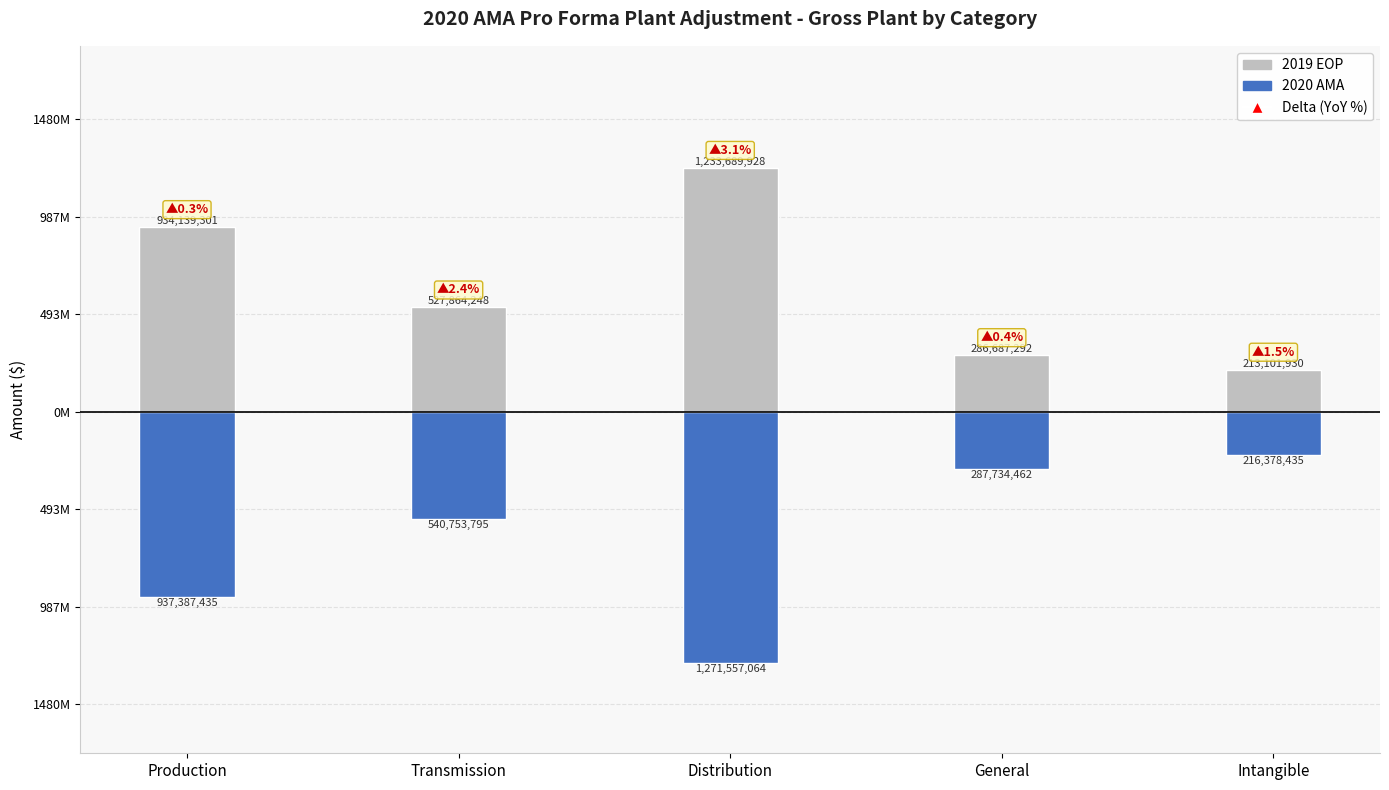

At which label is 2020 AMA closest to -743967749?

Production